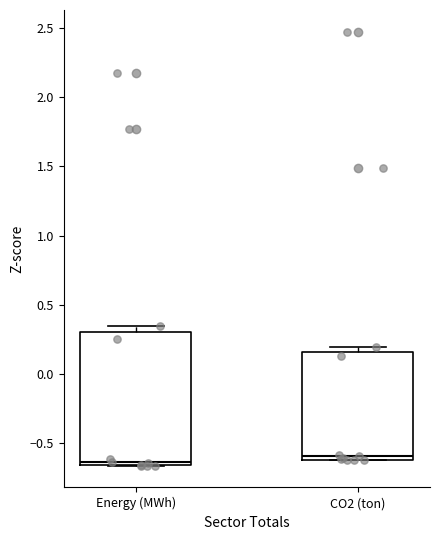

Reading left to right, transcribe this box plot: for each box, give where its median line is, the range the box spans, and where its two whiskers end, as read against the y-axis. The values are not printed on the chart, so give them approximately, as read against the axis.

Energy (MWh): median -0.65 (just above the box's lower edge), box -0.65 to 0.30, whiskers -0.65 to 0.35
CO2 (ton): median -0.60 (just above the box's lower edge), box -0.60 to 0.15, whiskers -0.60 to 0.20